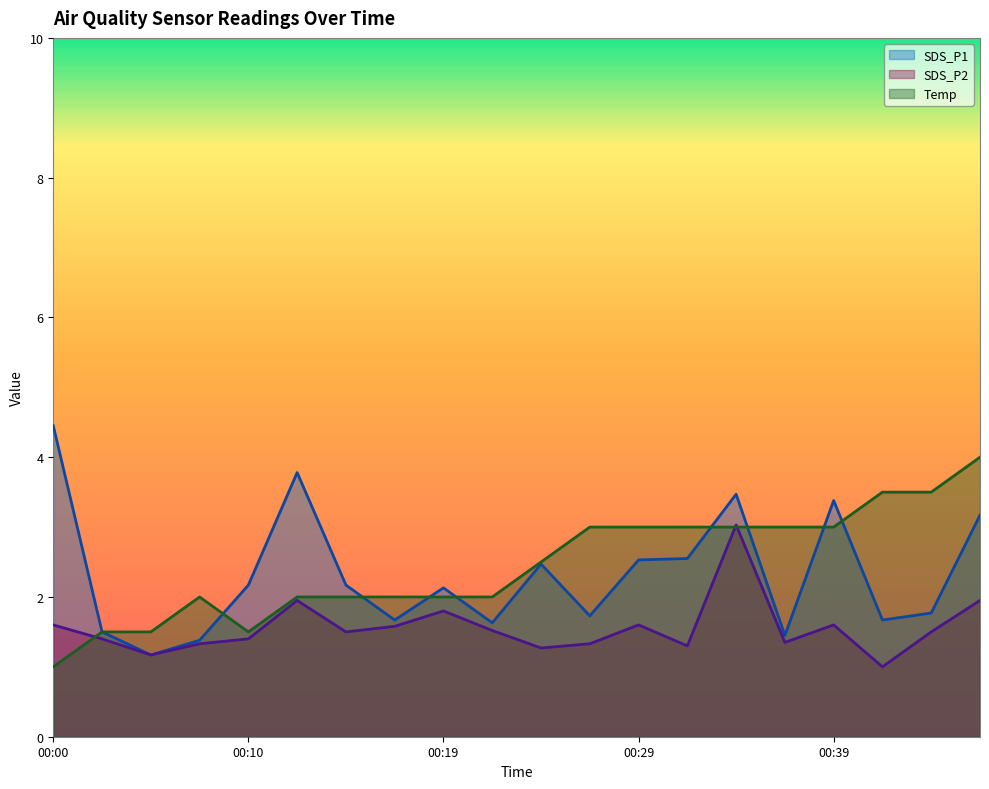

What is the value of the SDS_P1 point at the 9th from the left?

2.1